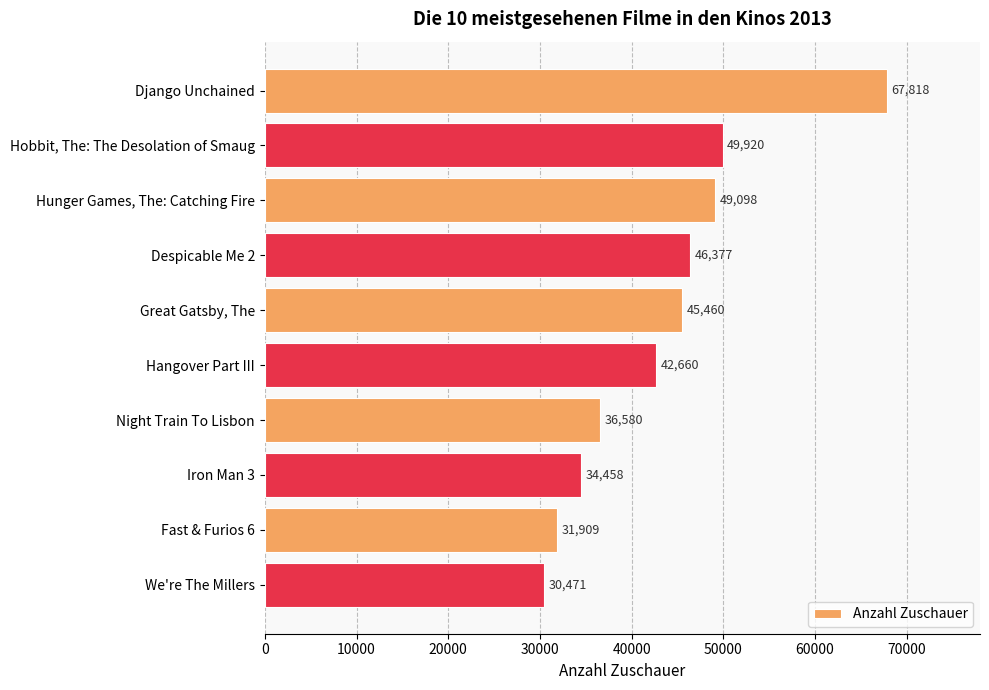

What is the sum of all values?

434751